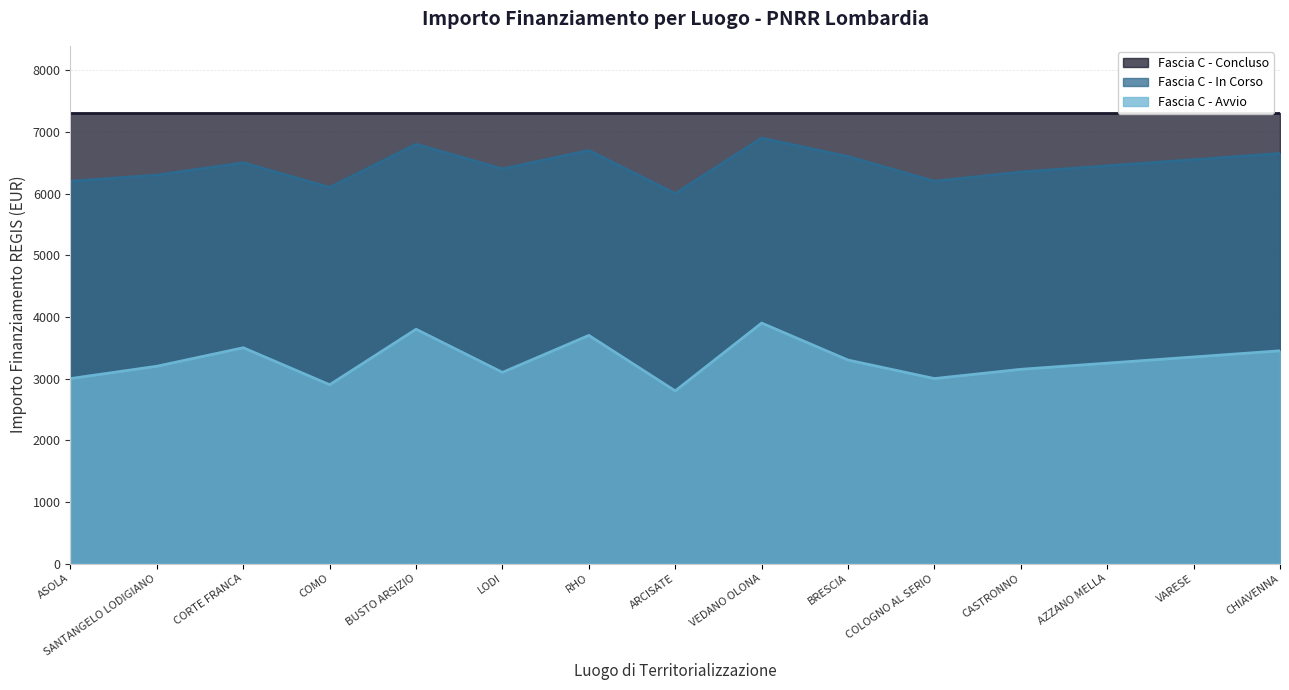

Is the value of Fascia C - Avvio at RHO greater than the value of Fascia C - In Corso at BRESCIA?

No